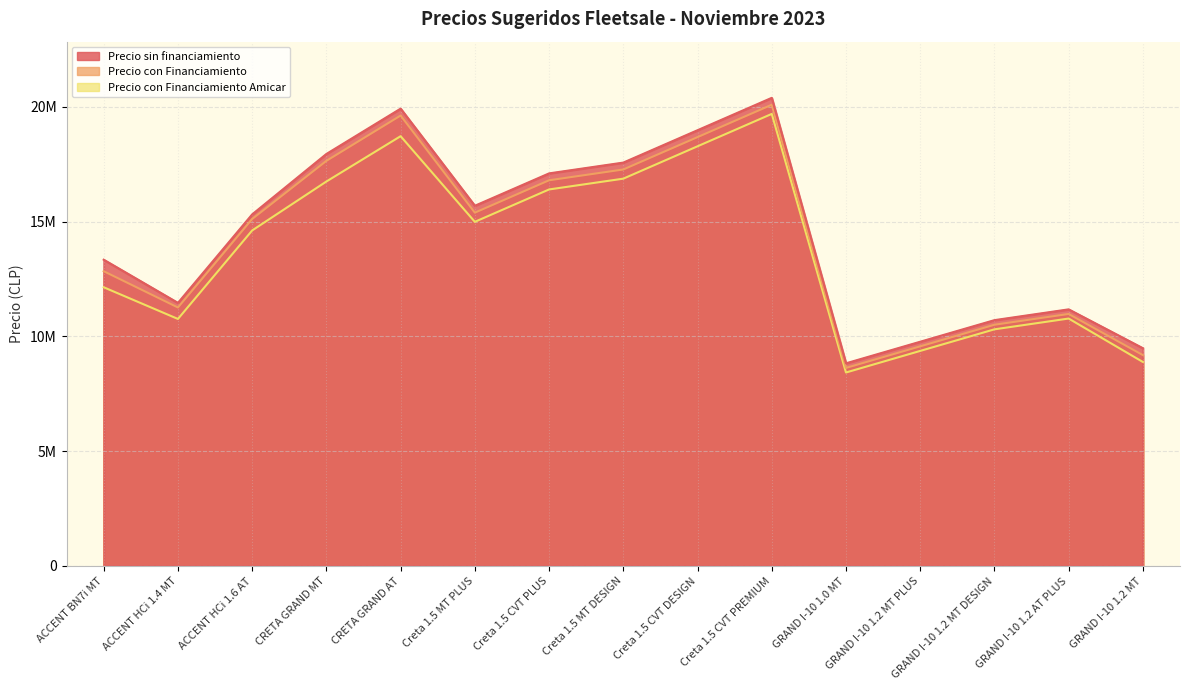

Which category has the highest value in the Precio con Financiamiento Amicar series?

Creta 1.5 CVT PREMIUM